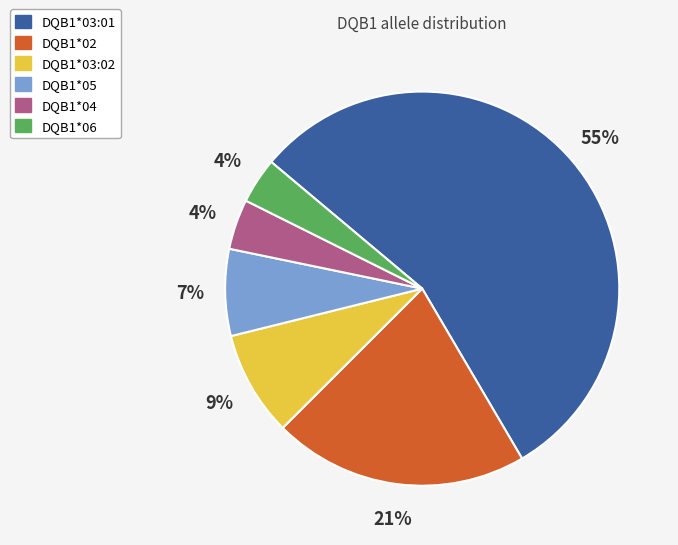

True or false: DQB1*04 accounts for 4% of the total.

True